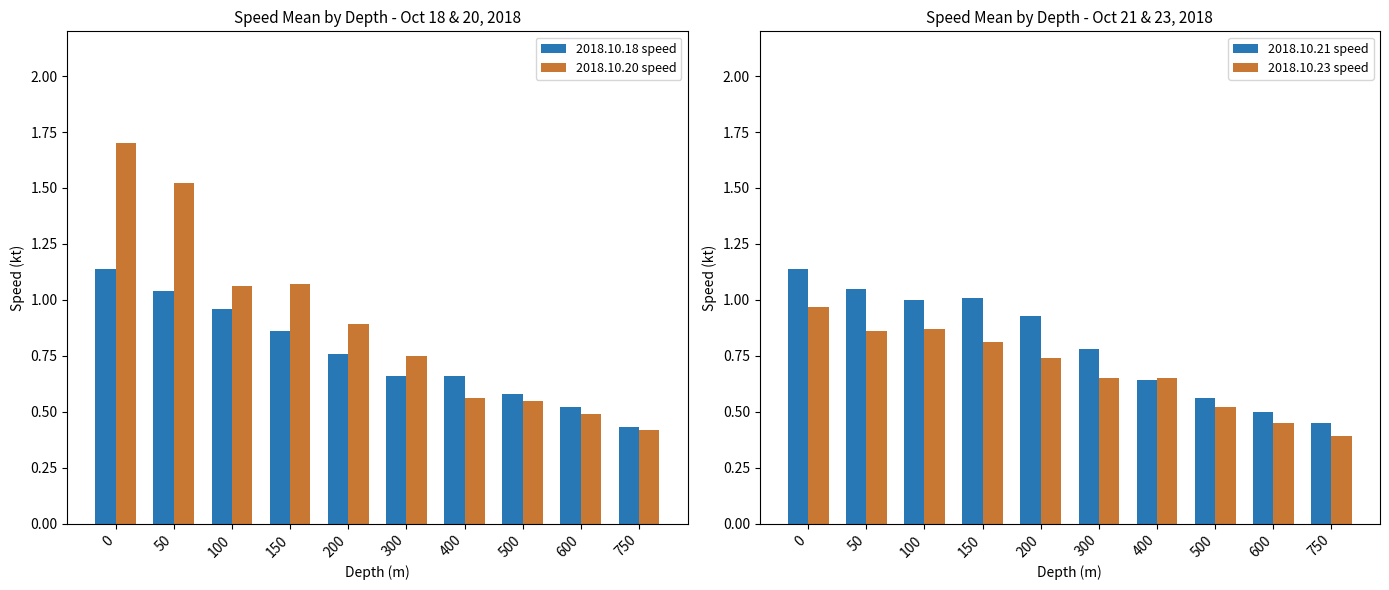

Which series has the largest total across all categories?

2018.10.20 speed